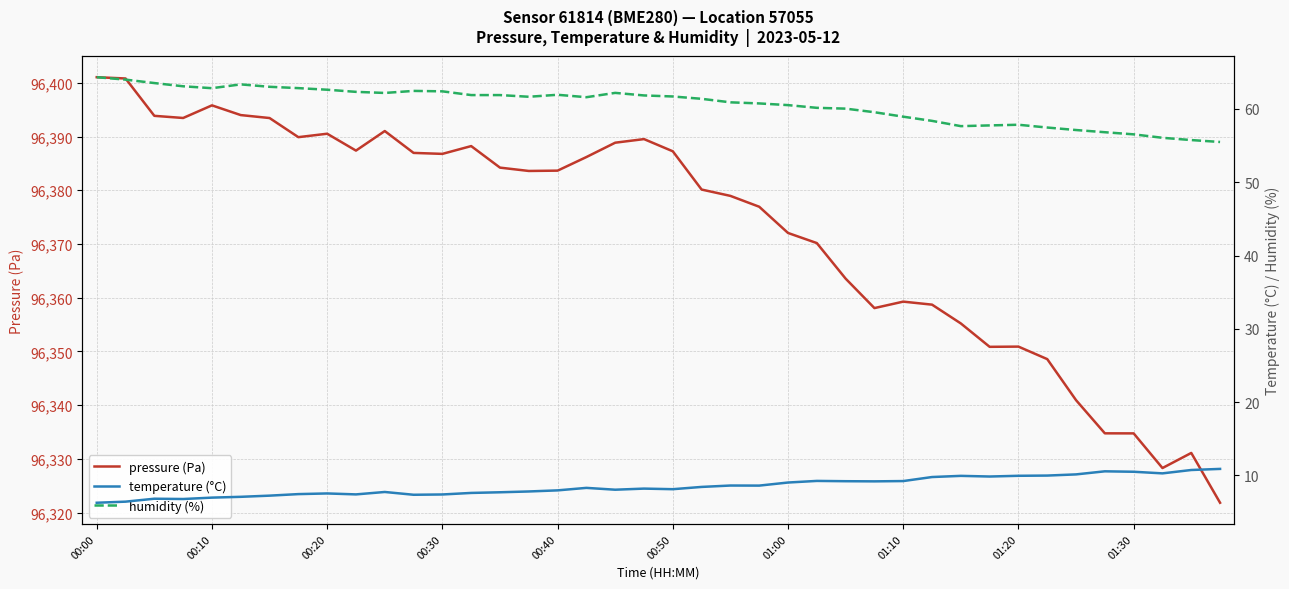

The pressure (Pa) series shows 54380.6 at 00:00. True or false?

False